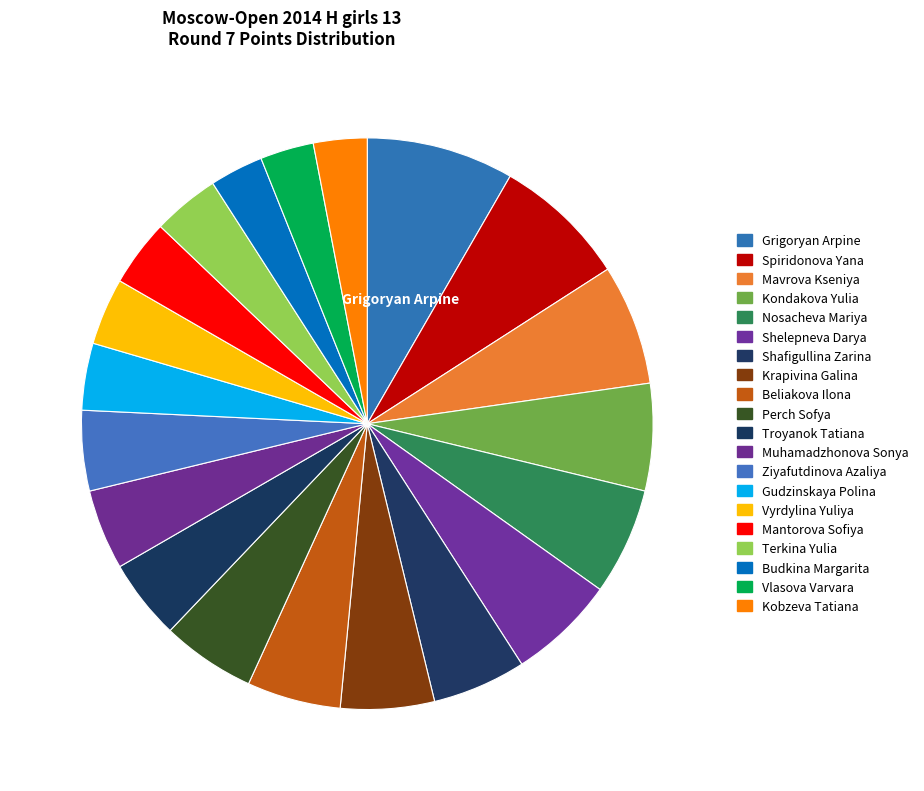

Does Nosacheva Mariya represent more than half of the total?

No